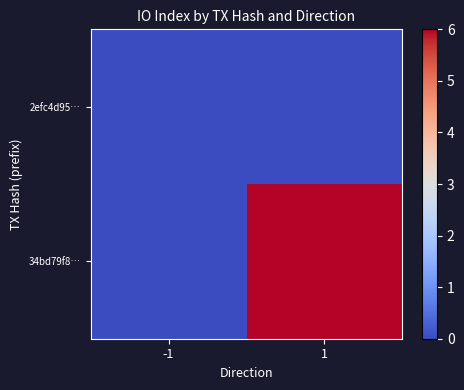

Which category has the highest value across all series?

1